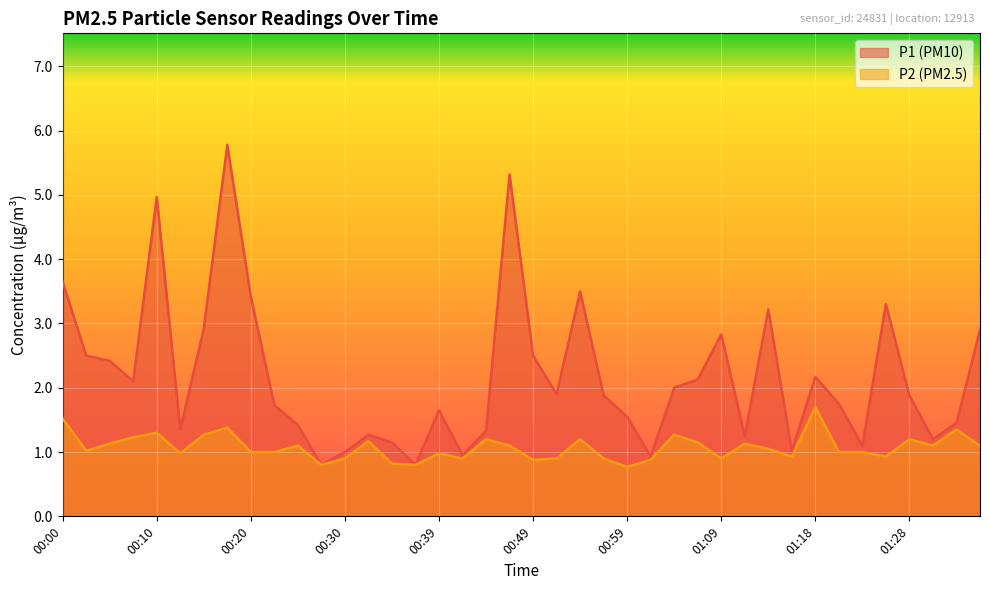

Rank the series by their average value, from highest to lowest.

P1, P2